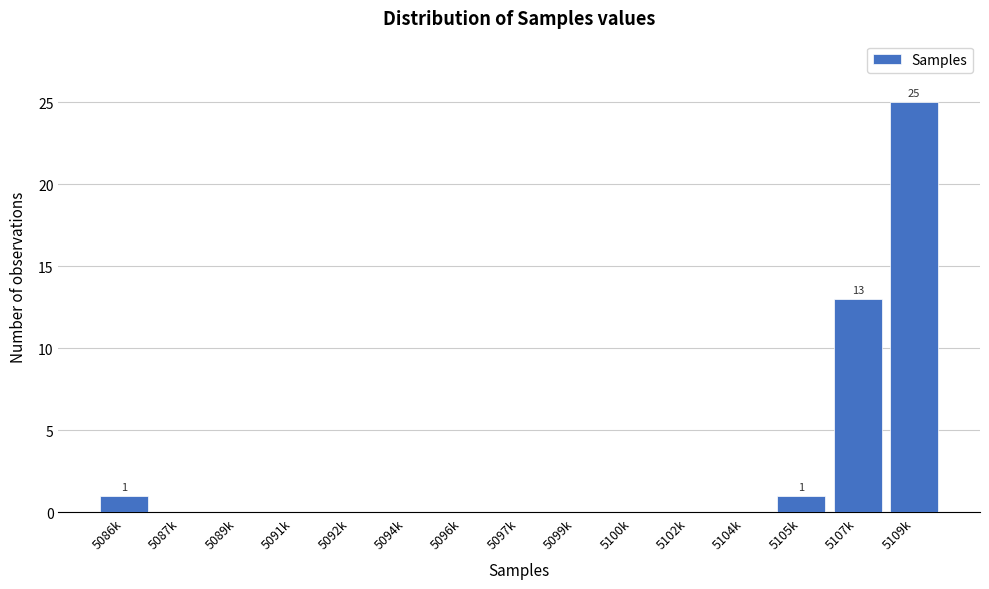

Reading left to right, extract all data points from this chart.

5086k=1	5087k=0	5089k=0	5091k=0	5092k=0	5094k=0	5096k=0	5097k=0	5099k=0	5100k=0	5102k=0	5104k=0	5105k=1	5107k=13	5109k=25